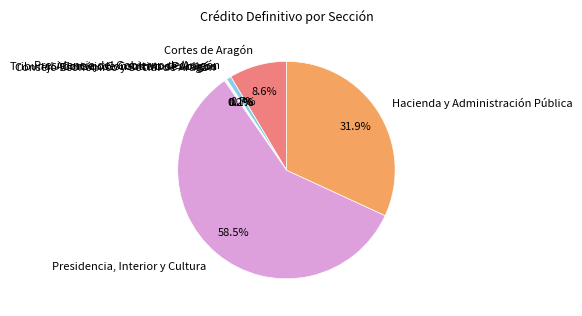

To the nearest percent, what is the difference between the Presidencia, Interior y Cultura and Hacienda y Administración Pública slice percentages?

27%